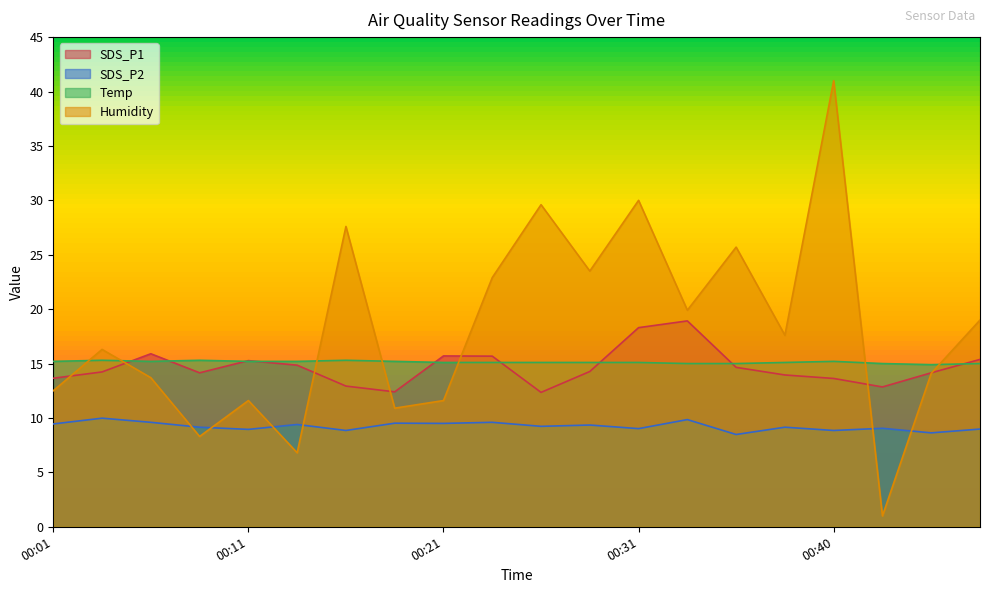

Rank the series at 00:35 from highest to lowest value.

Humidity, Temp, SDS_P1, SDS_P2